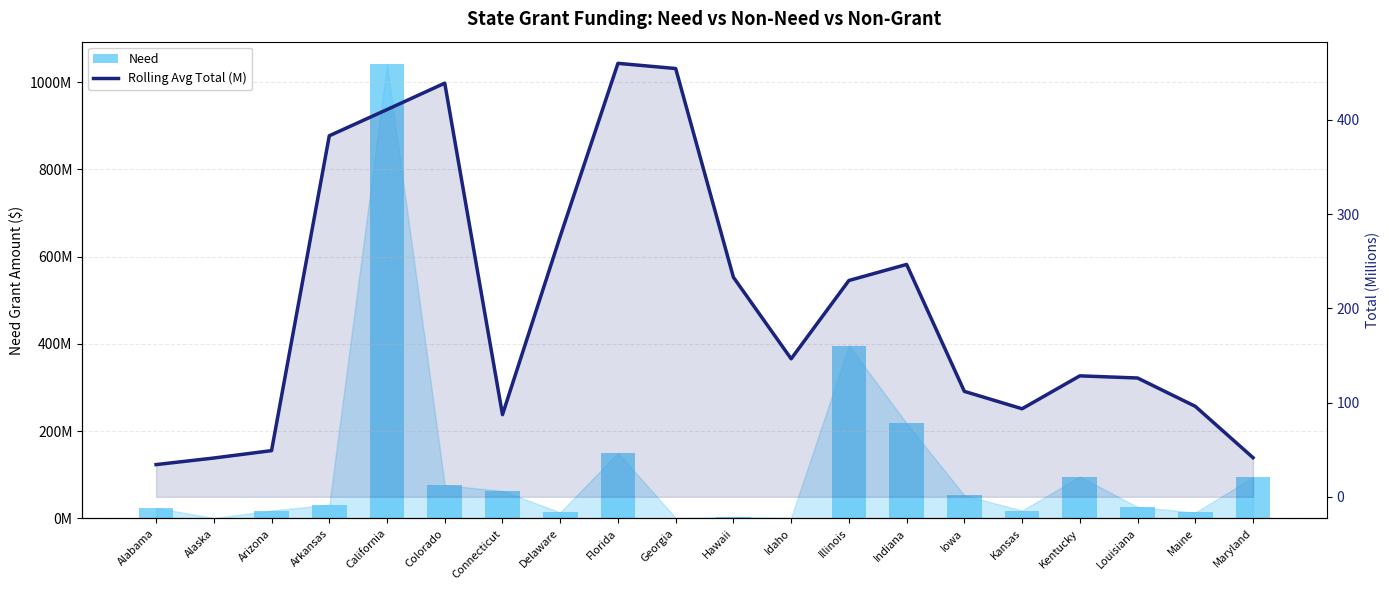

Is the value of Rolling Avg Total (M) at Illinois greater than the value of Need at Alabama?

No